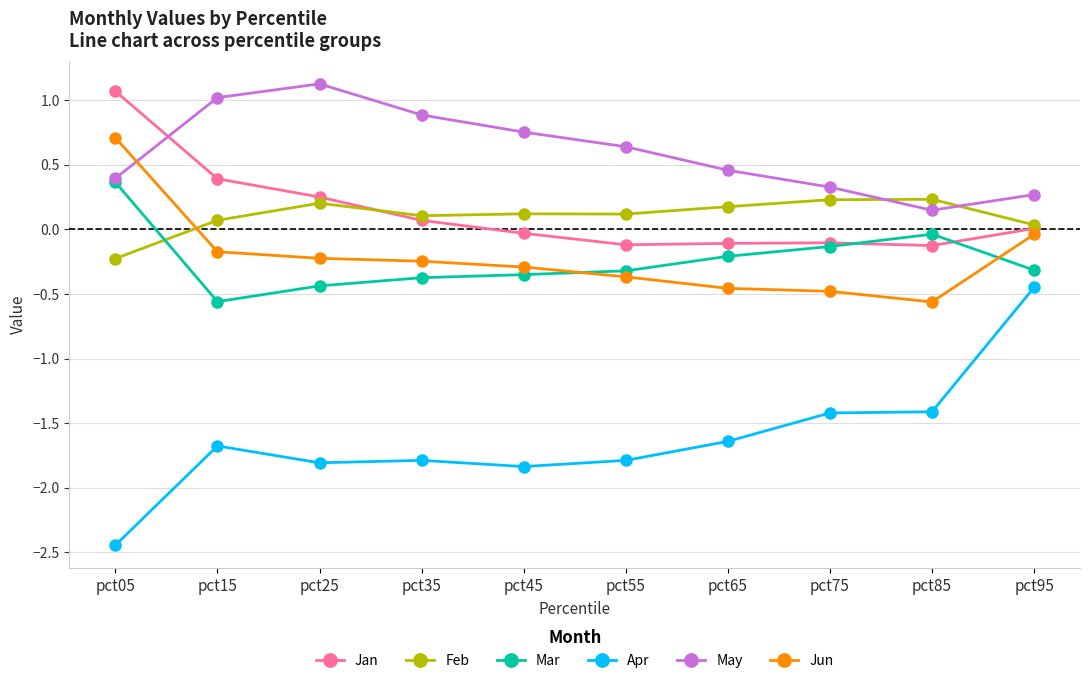

What is the greatest value displayed?

1.1